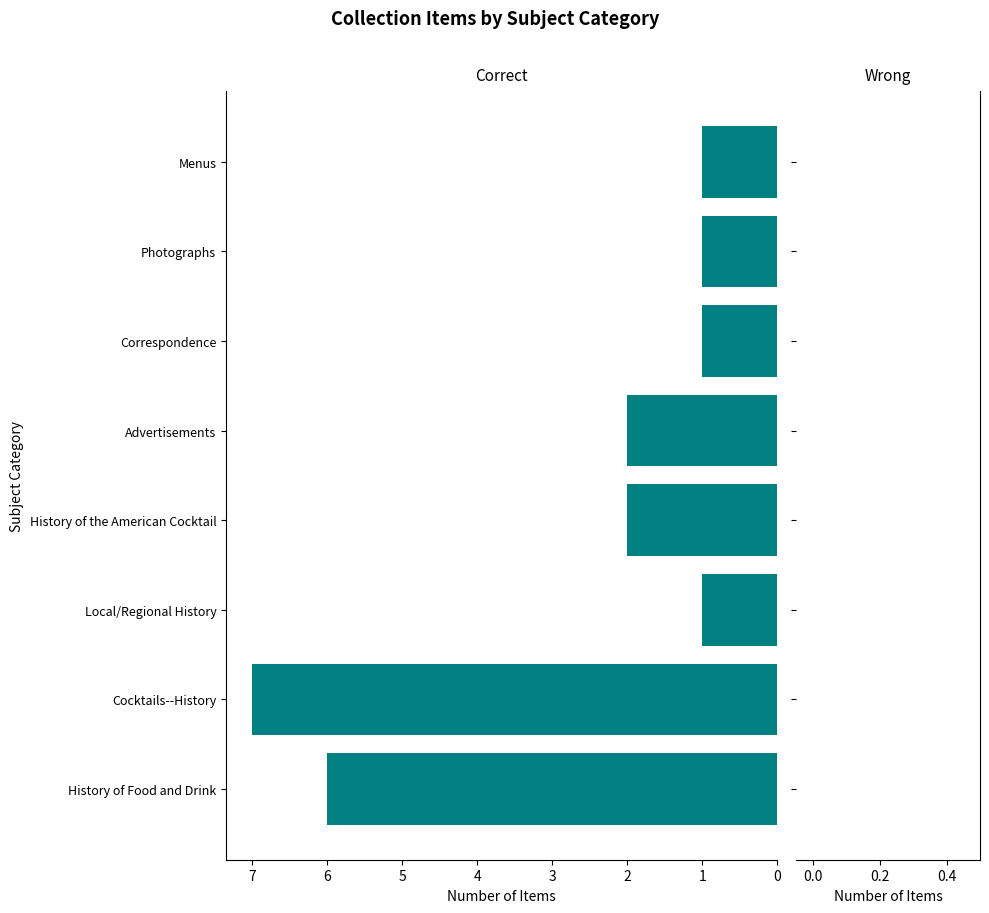

What is the sum of the values at History of Food and Drink and Local/Regional History?

7